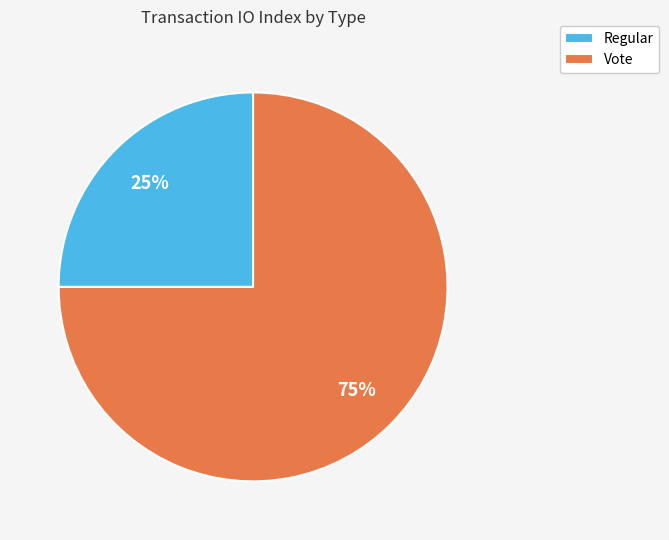

What percentage is the Regular slice, to the nearest percent?

25%